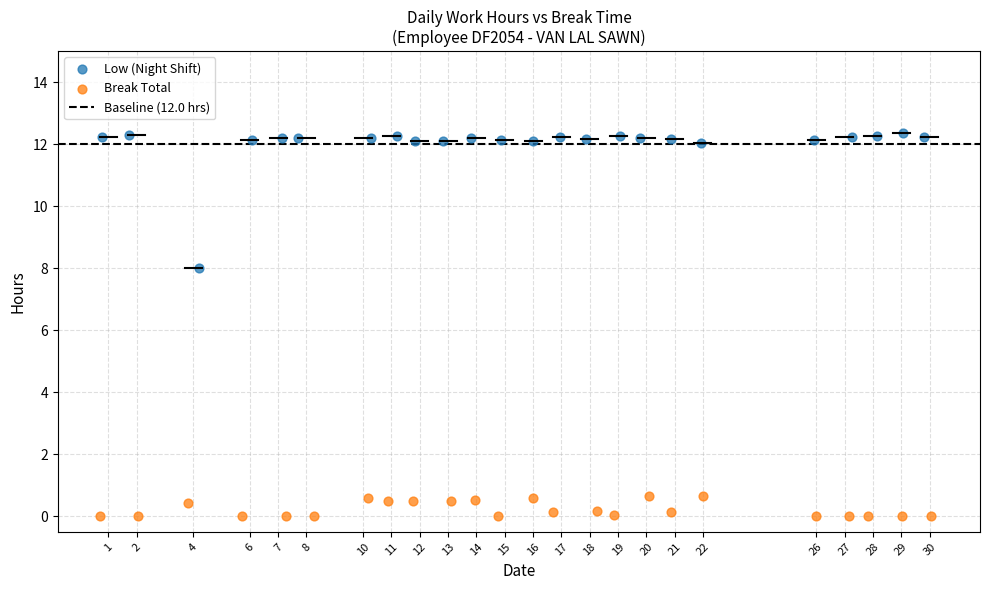

Which series has the widest spread of Y values?

Low (Night Shift)